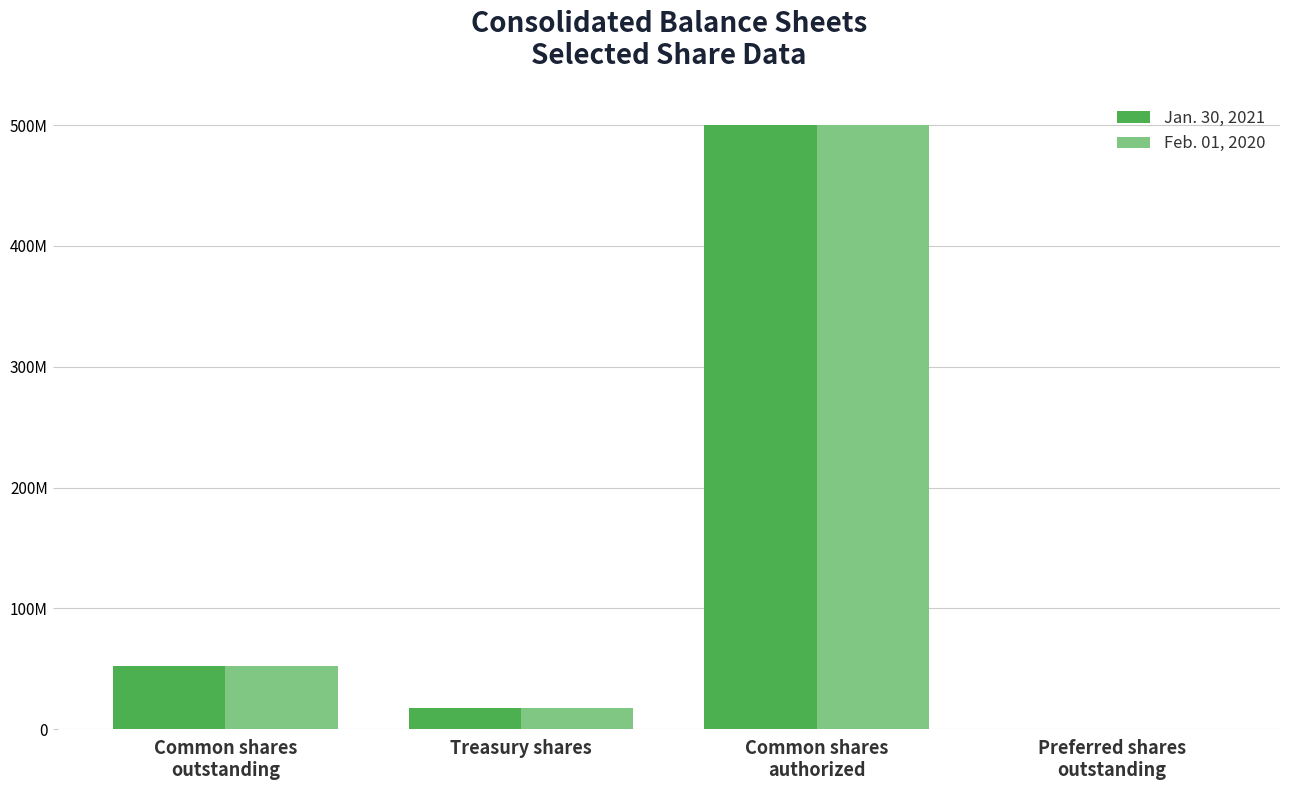

At Common shares
authorized, list the series in order from largest to smallest.

Jan. 30, 2021, Feb. 01, 2020